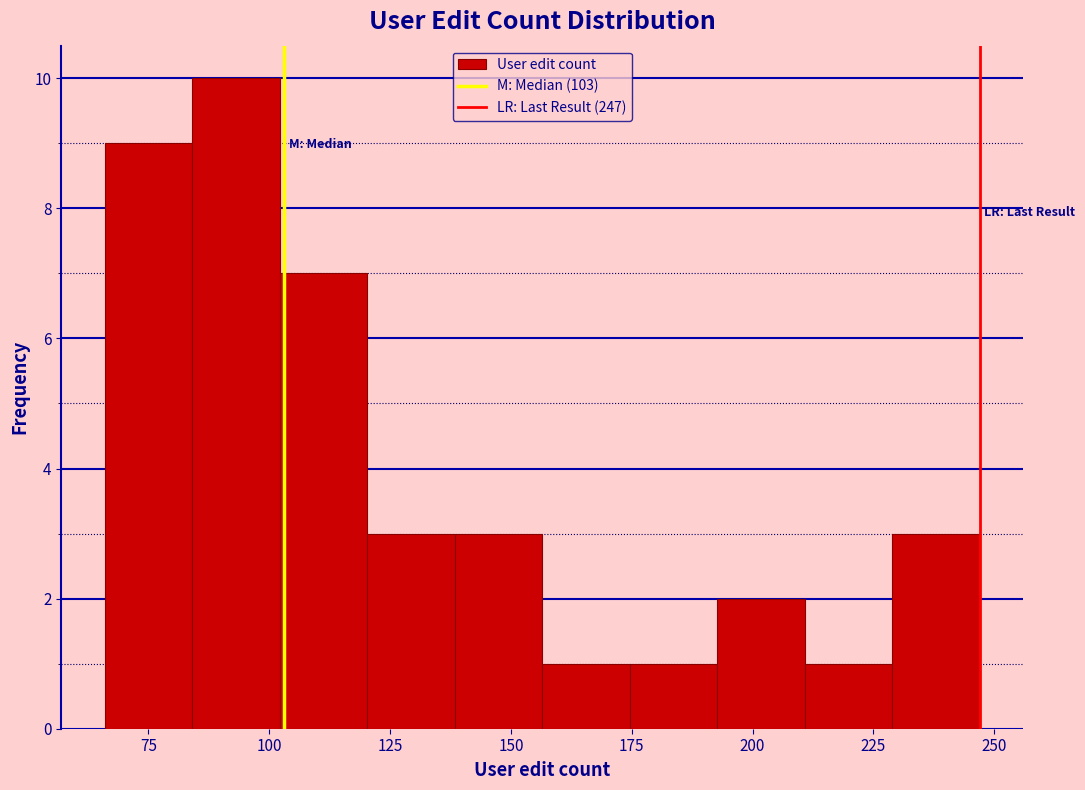

Read against the x-axis, roughly where is the centre of the tallest bar?

95